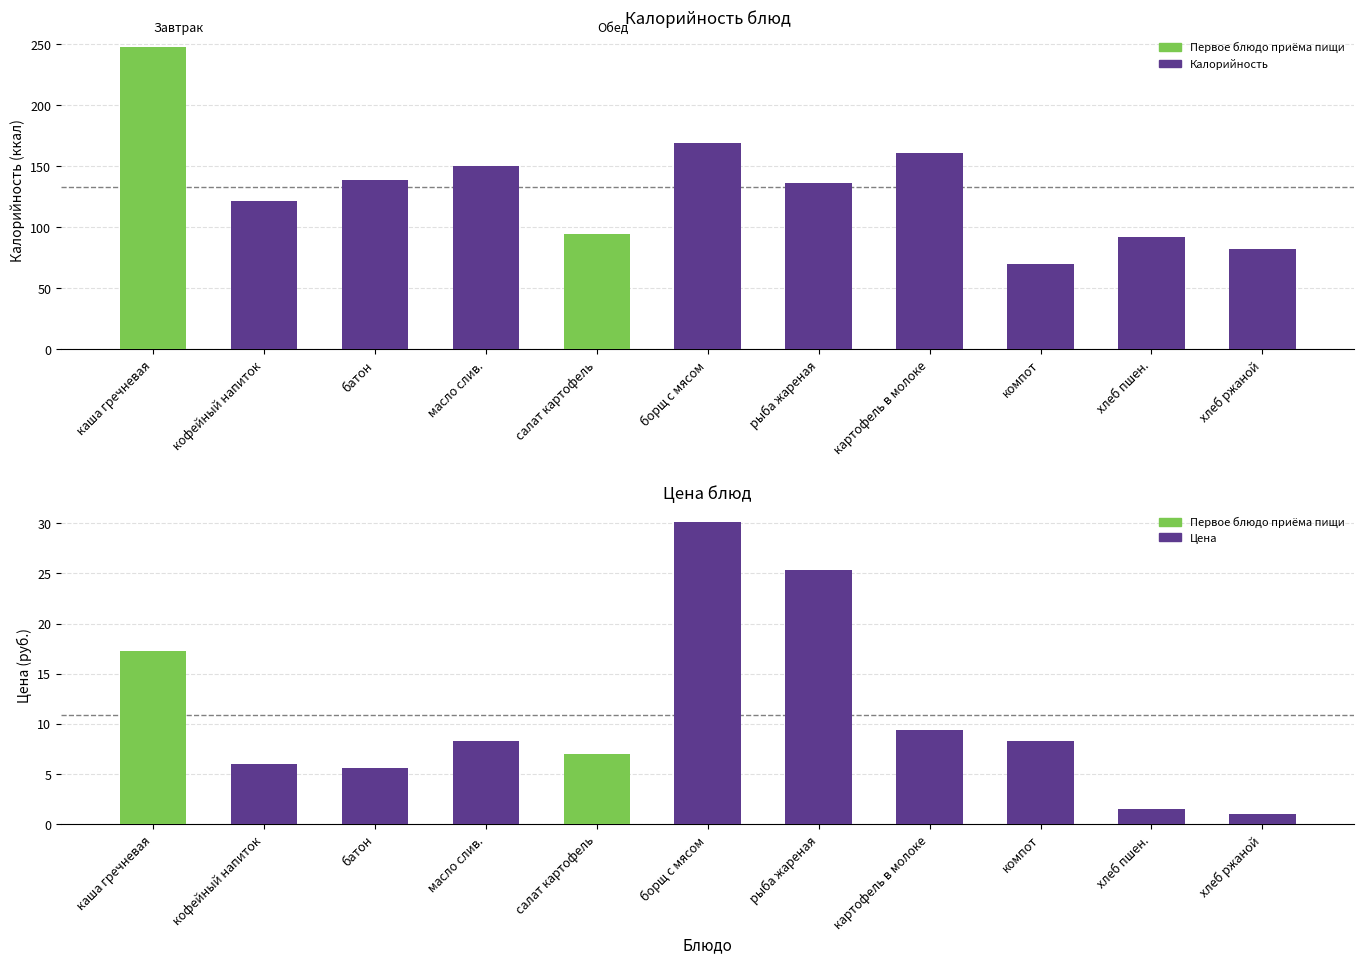

What is the spread (max minus min) of values at картофель в молоке?

151.6